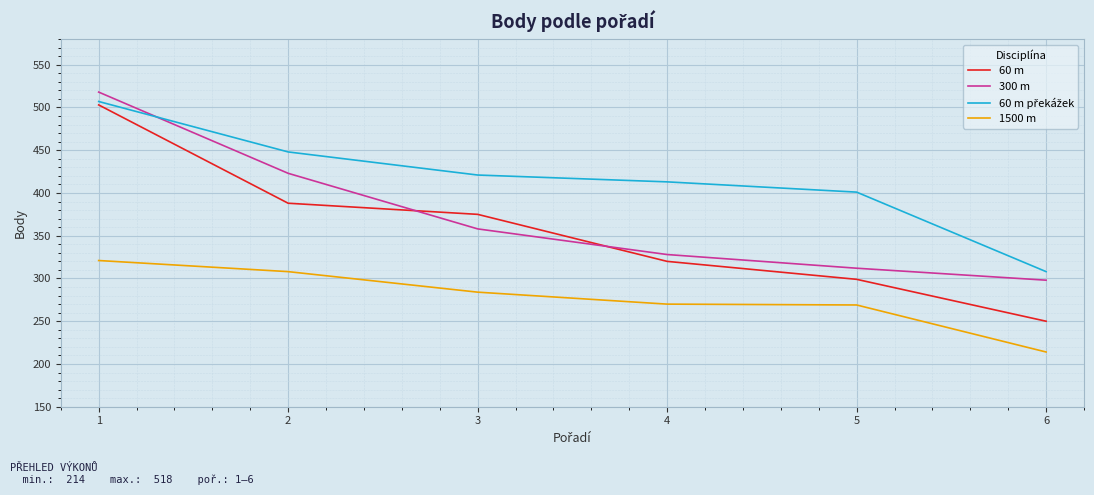

What is the spread (max minus min) of values at 4?

143